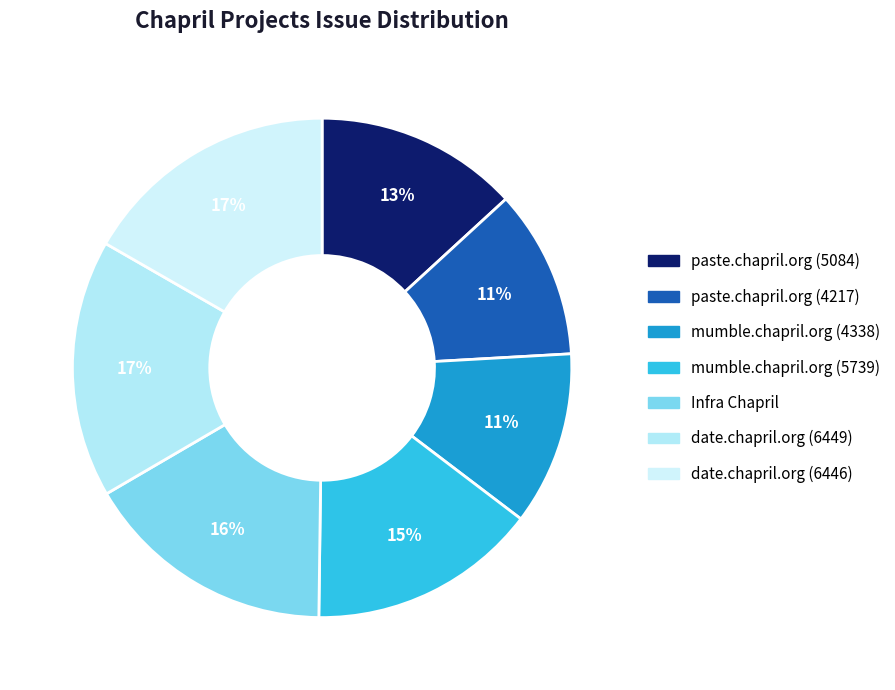

The mumble.chapril.org (4338) slice represents 1% of the pie. True or false?

False